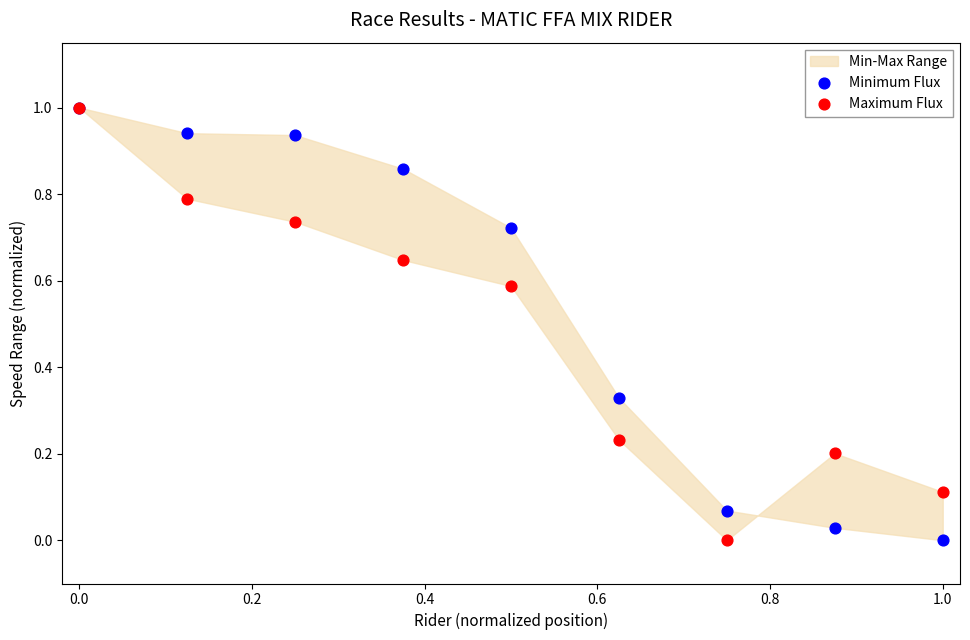

Which series contains the highest Y value?

Minimum Flux